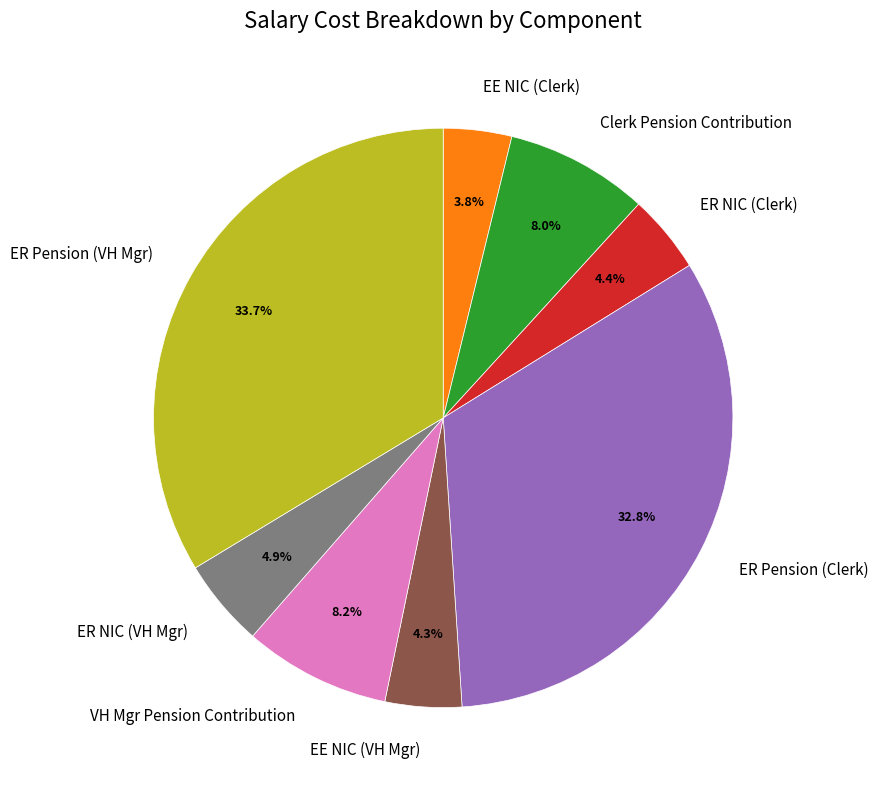

Is ER Pension (VH Mgr) the majority of the pie?

No